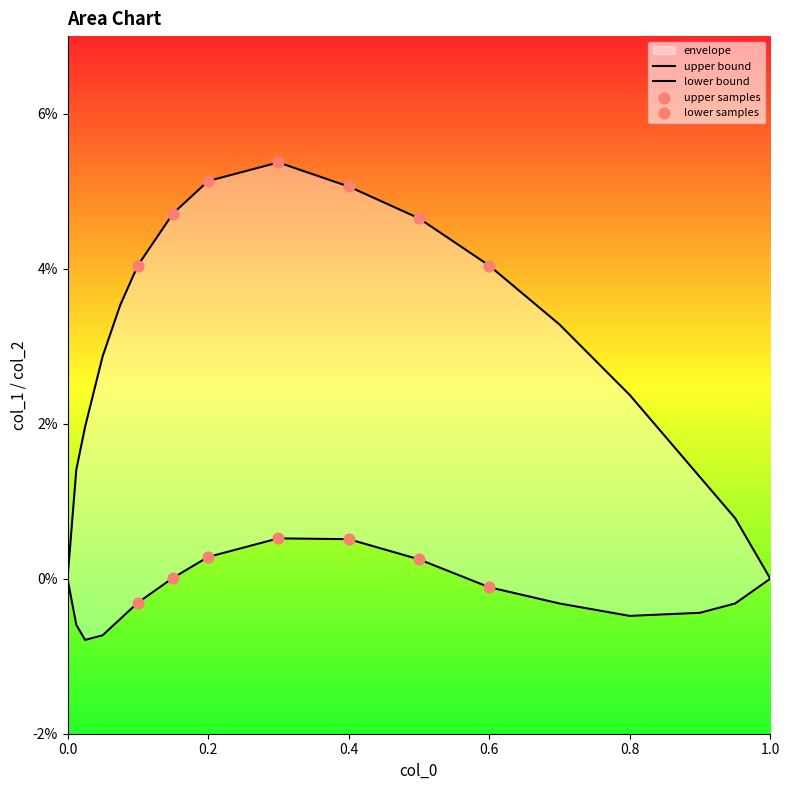

Is the value of upper at 9 greater than the value of lower at 30?

No